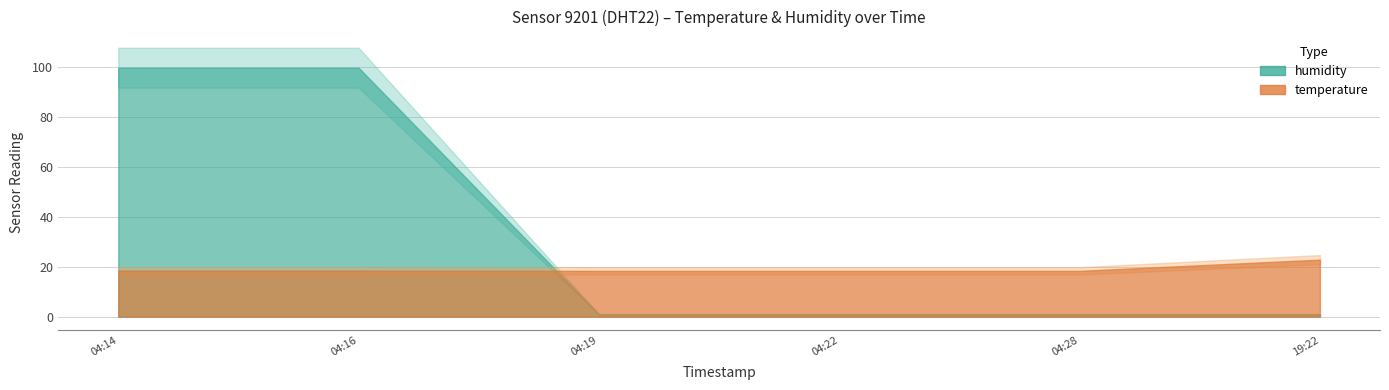

What are all the series names shown in the legend?

temperature, humidity